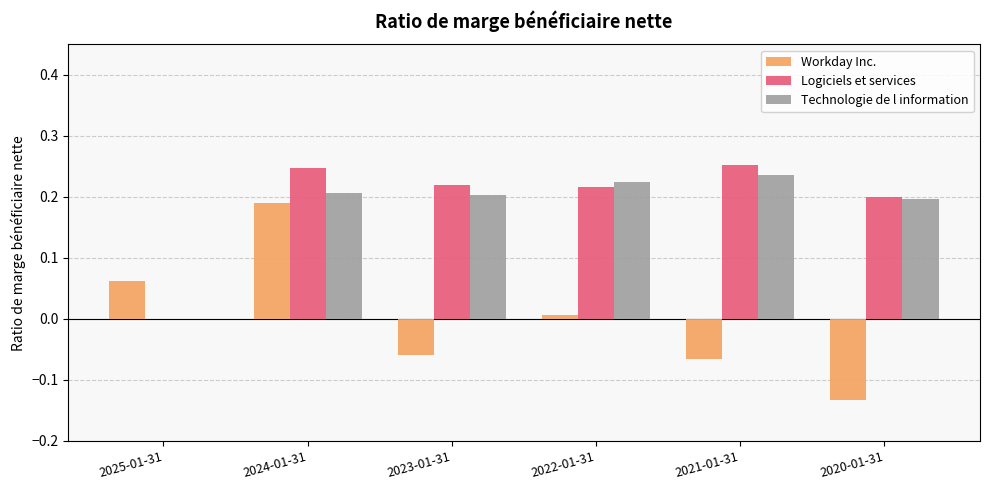

Is the value of Logiciels et services at 2021-01-31 greater than the value of Workday Inc. at 2020-01-31?

Yes